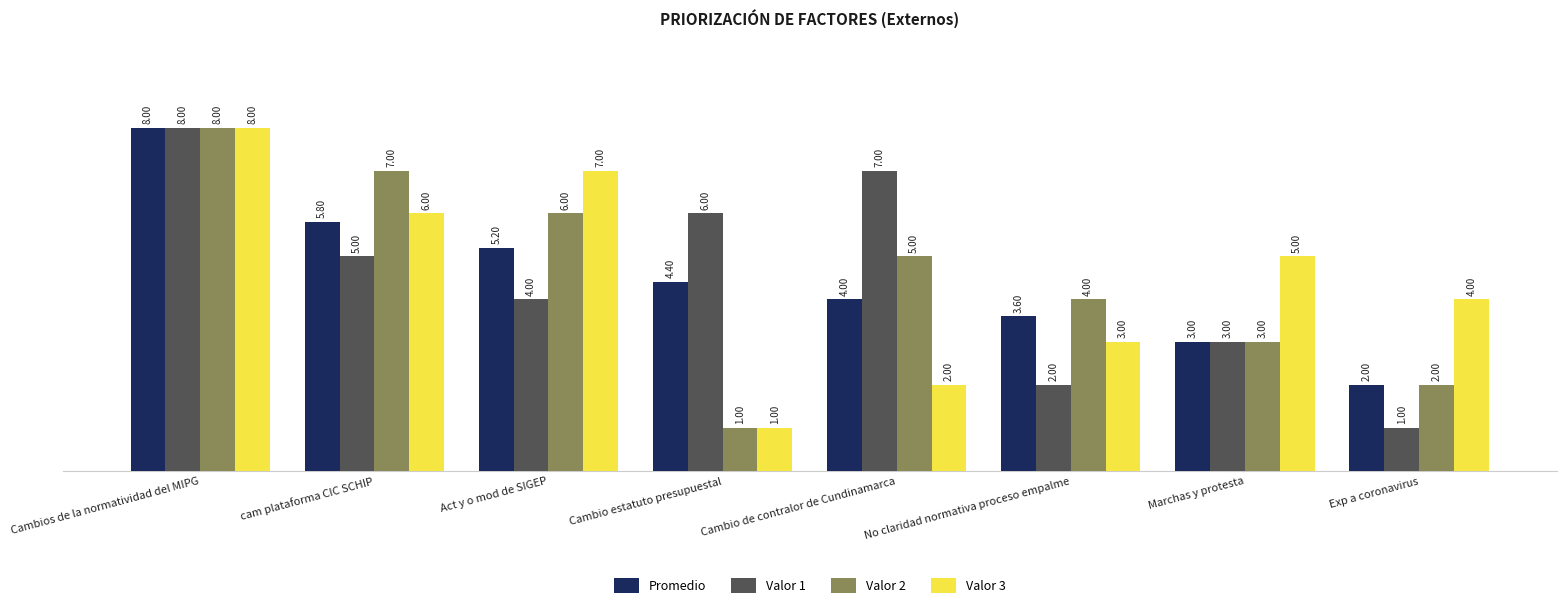

How many groups of bars are there?

8